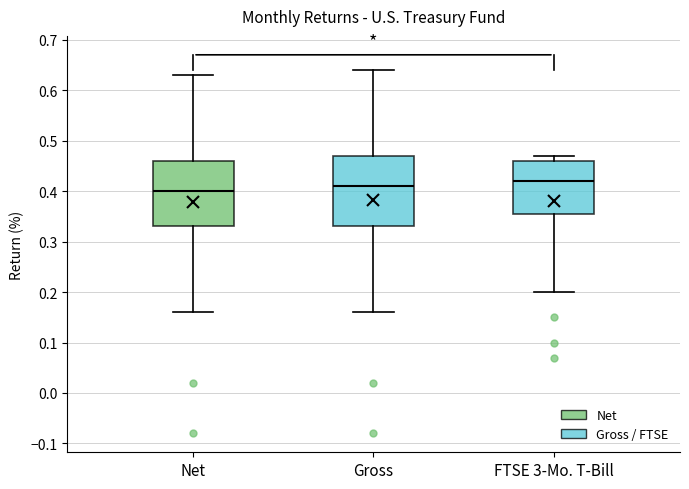

Which box has the highest median line?

FTSE 3-Mo. T-Bill